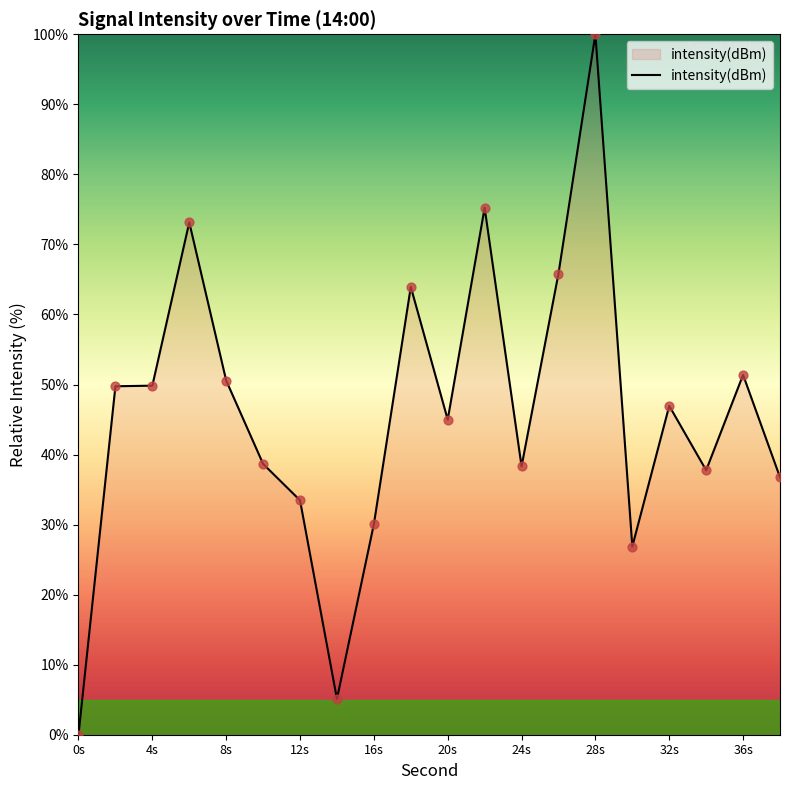

What is the maximum value shown in the chart?

100.0